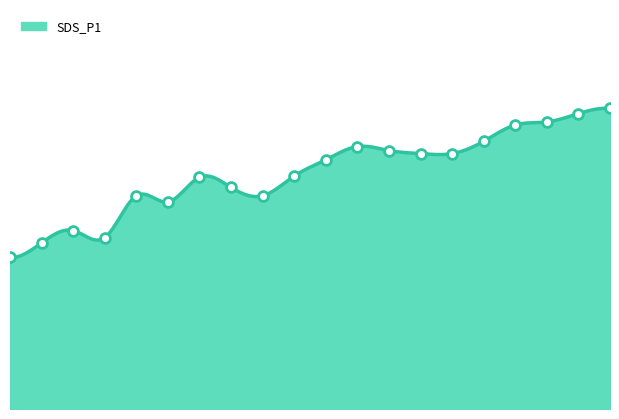

Between 00:09 and 00:47, which is larger?

00:47